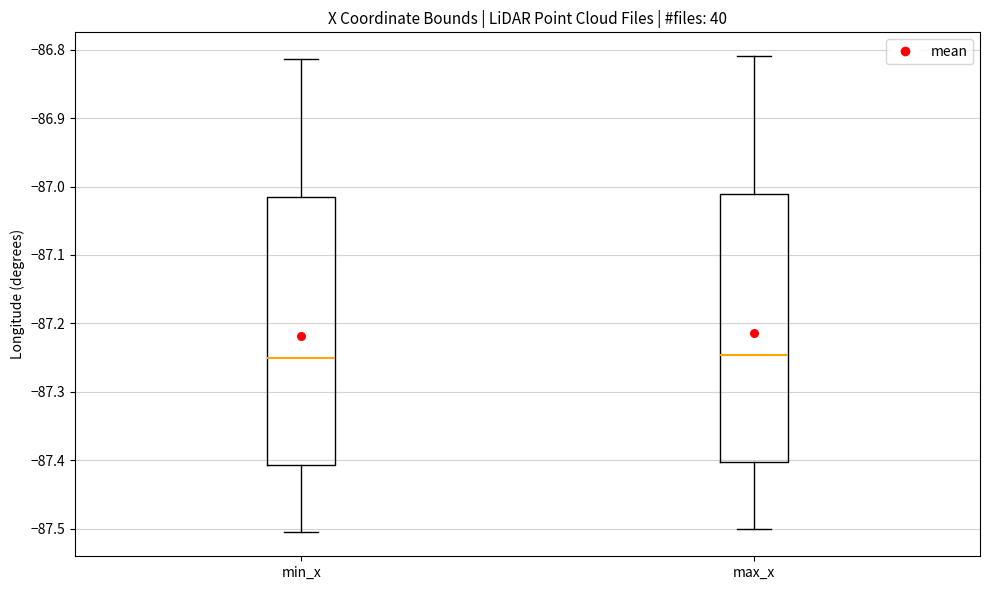

Reading left to right, transcribe this box plot: for each box, give where its median line is, the range the box spans, and where its two whiskers end, as read against the y-axis. The values are not printed on the chart, so give them approximately, as read against the axis.

min_x: median -87.25, box -87.41 to -87.02, whiskers -87.51 to -86.81
max_x: median -87.25, box -87.40 to -87.01, whiskers -87.50 to -86.81